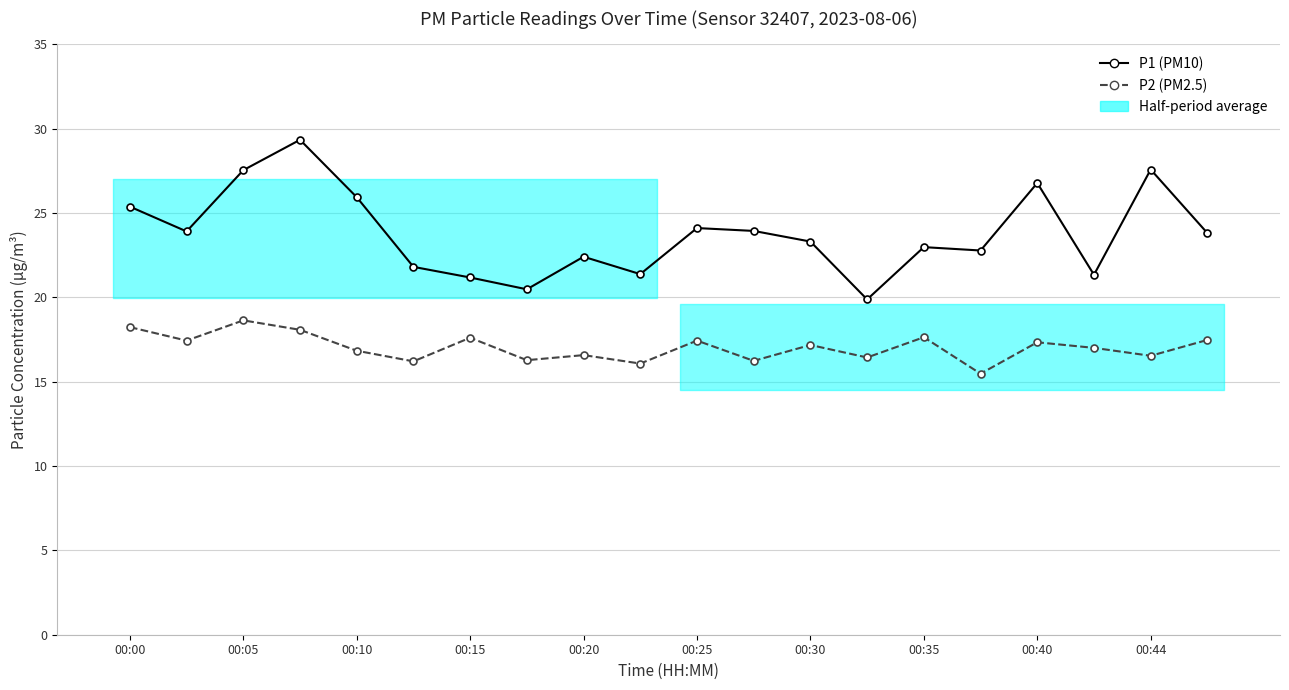

True or false: P2 (PM2.5) and P1 (PM10) intersect in this chart.

False